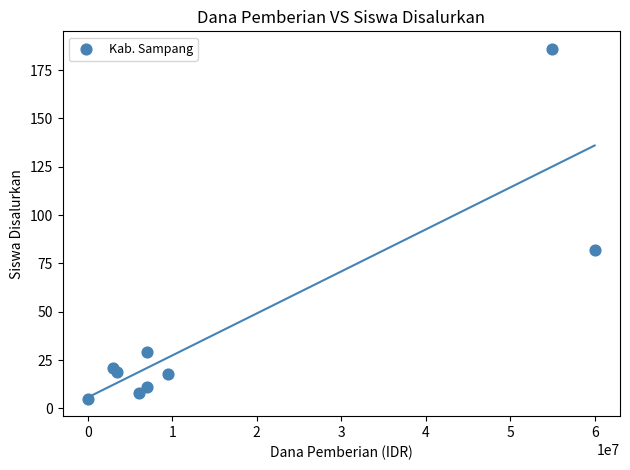

What is the average Y value?

42